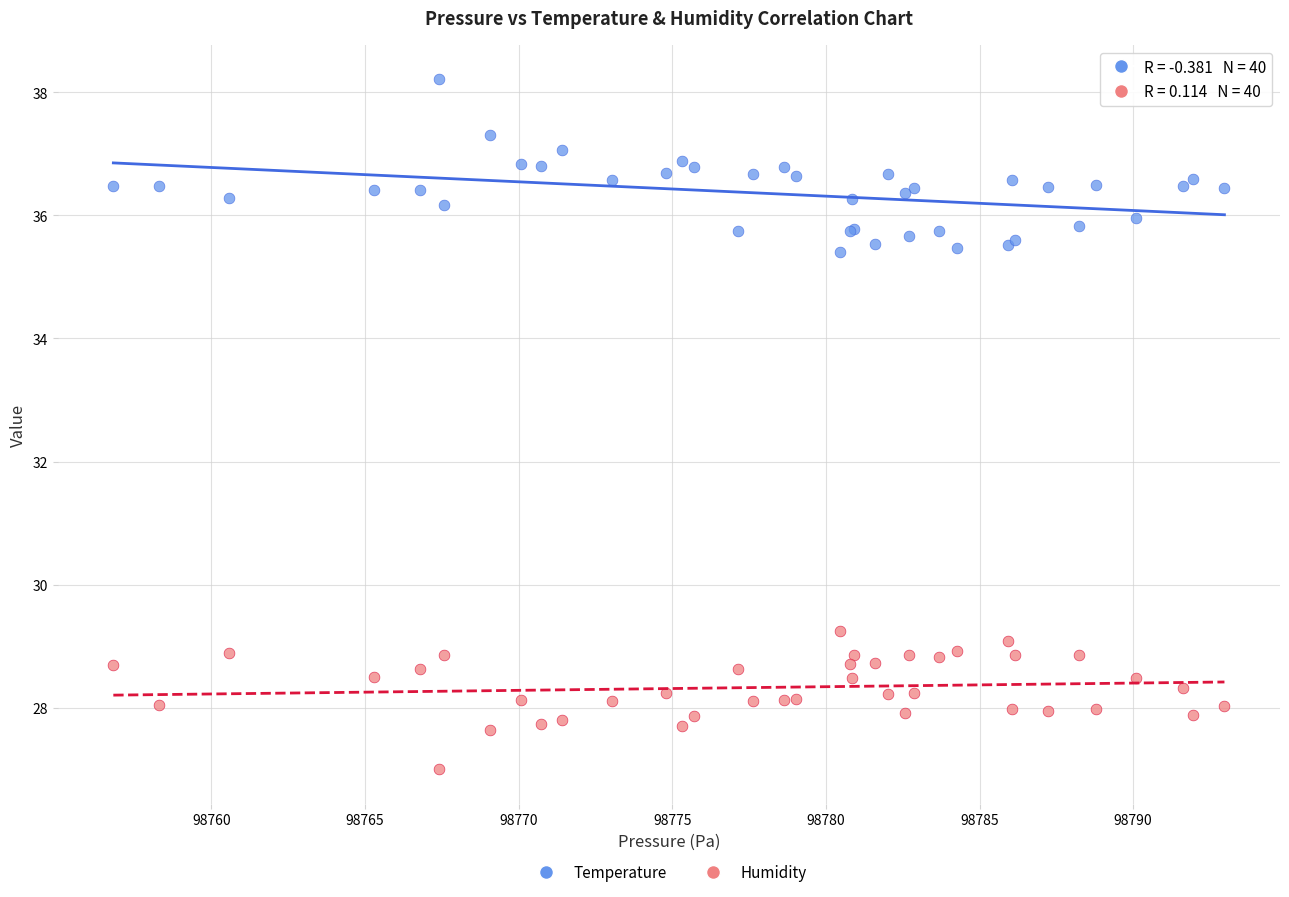

Across all series, what Y value is closest to 32?

29.2